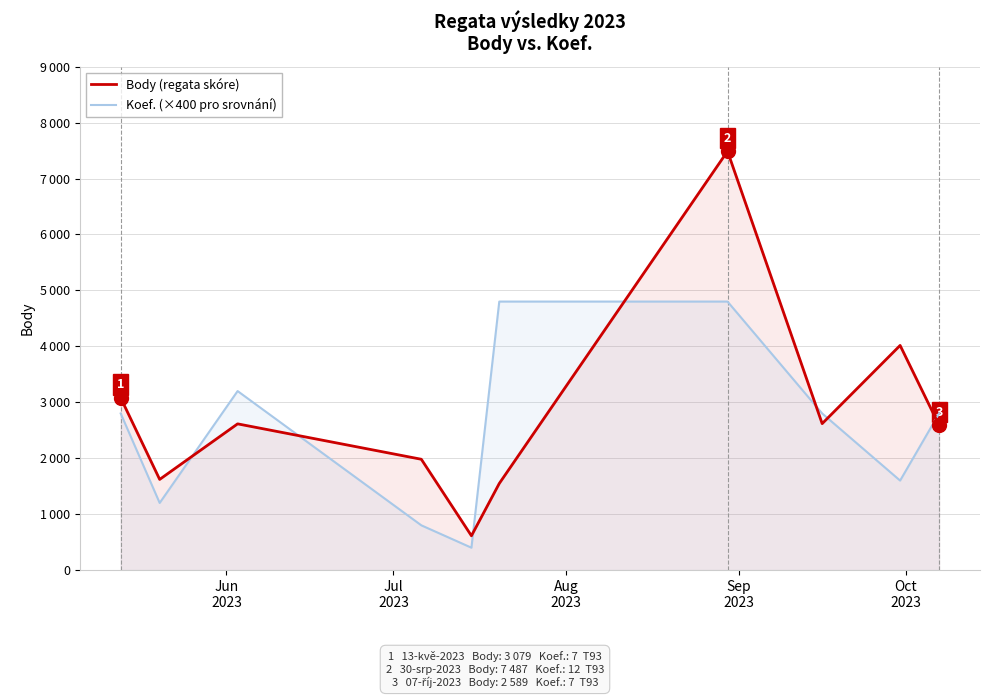

What is the value of the Koef. (×400 pro srovnání) point at the 9th from the left?

1600